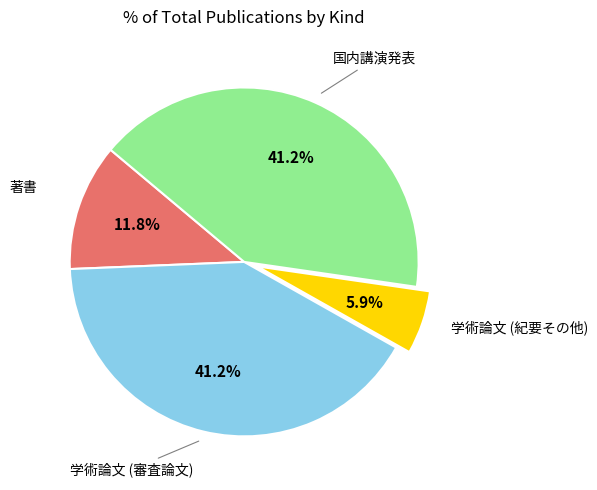

Is there any slice that represents more than half of the pie?

No